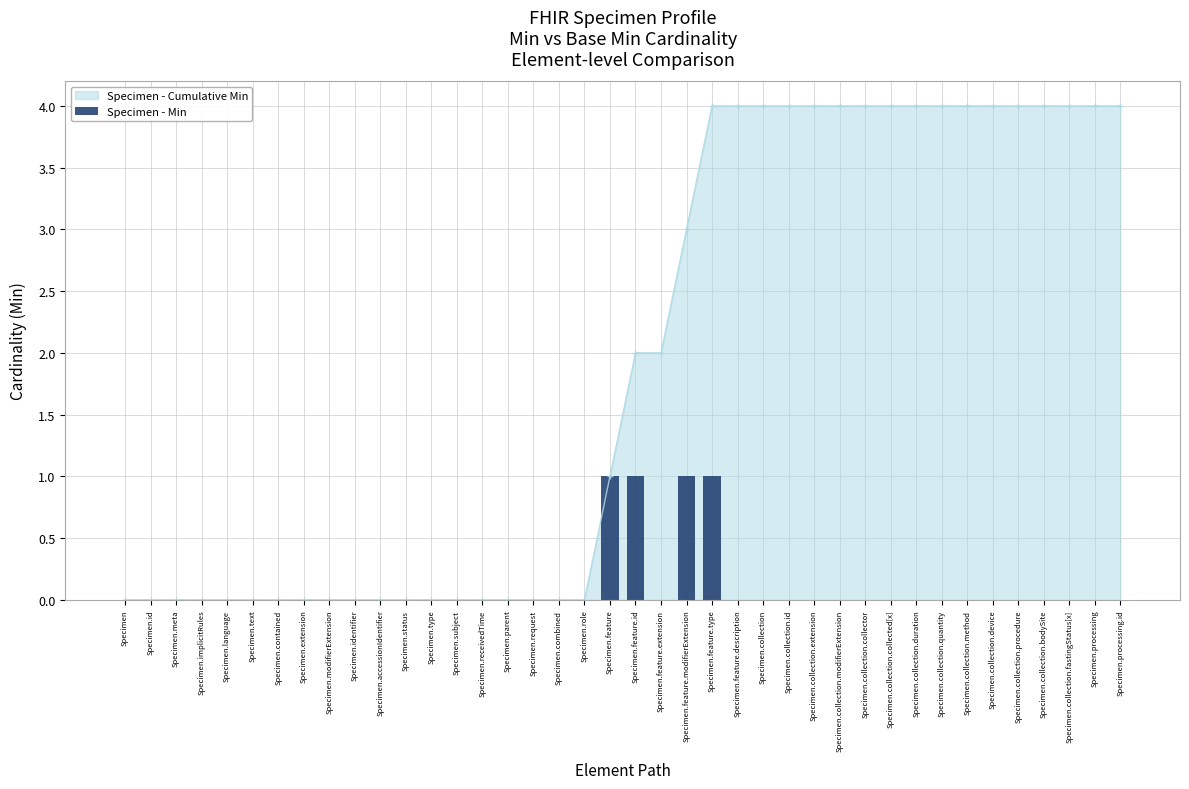

What is the label of the 23rd bar from the right?

Specimen.combined